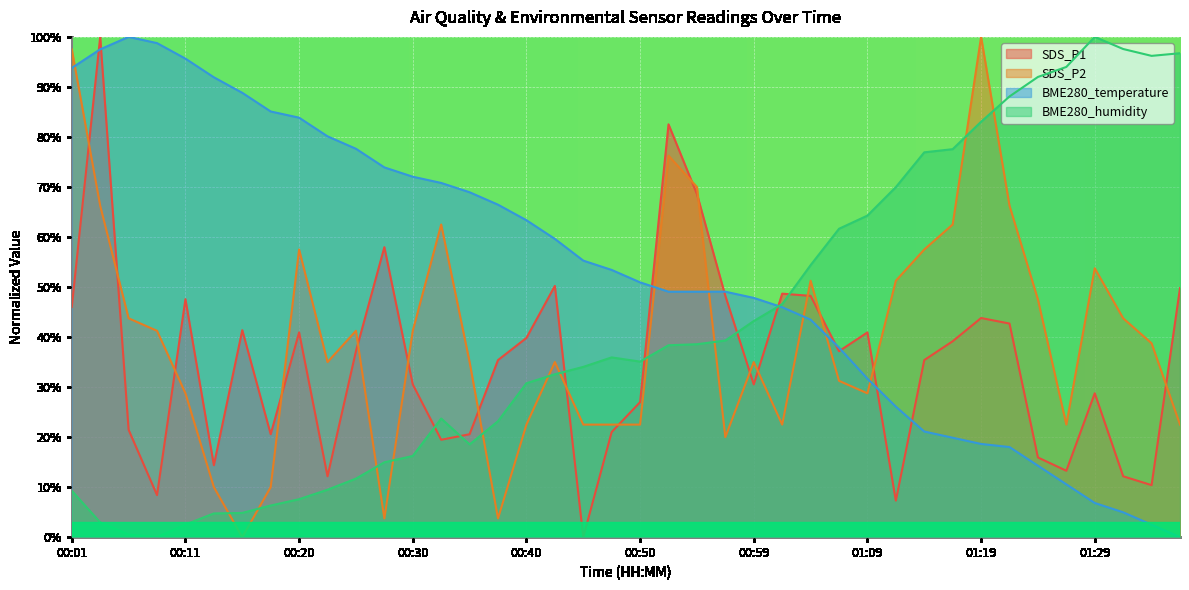

How many lines are shown in the chart?

4